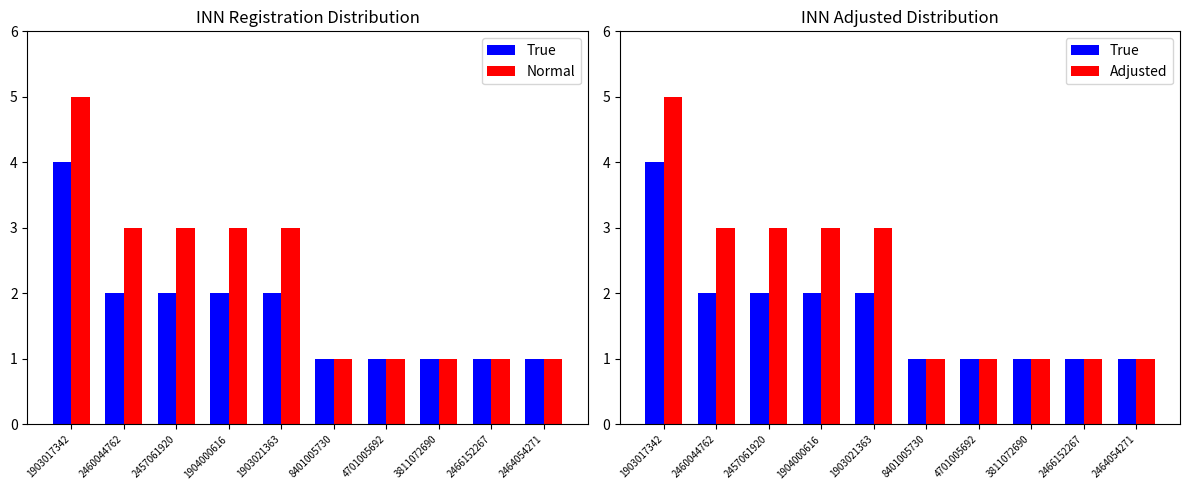

What is the difference between the maximum and minimum values in the Adjusted series?

4